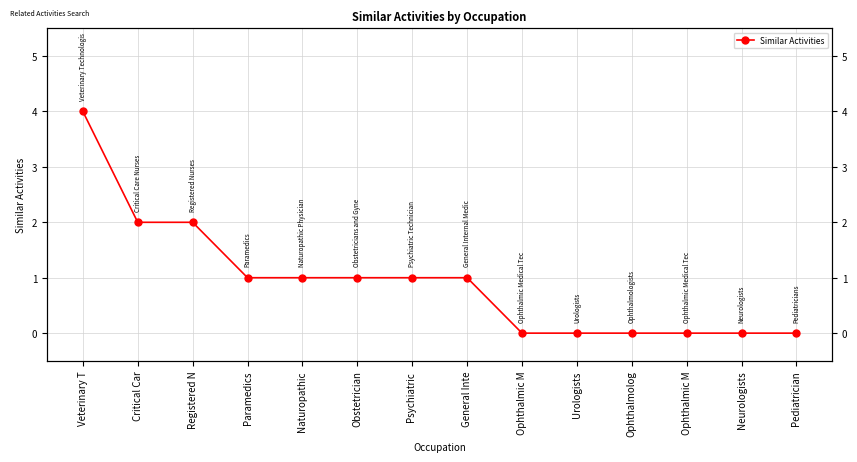

At which label does the data first exceed 1?

Veterinary T